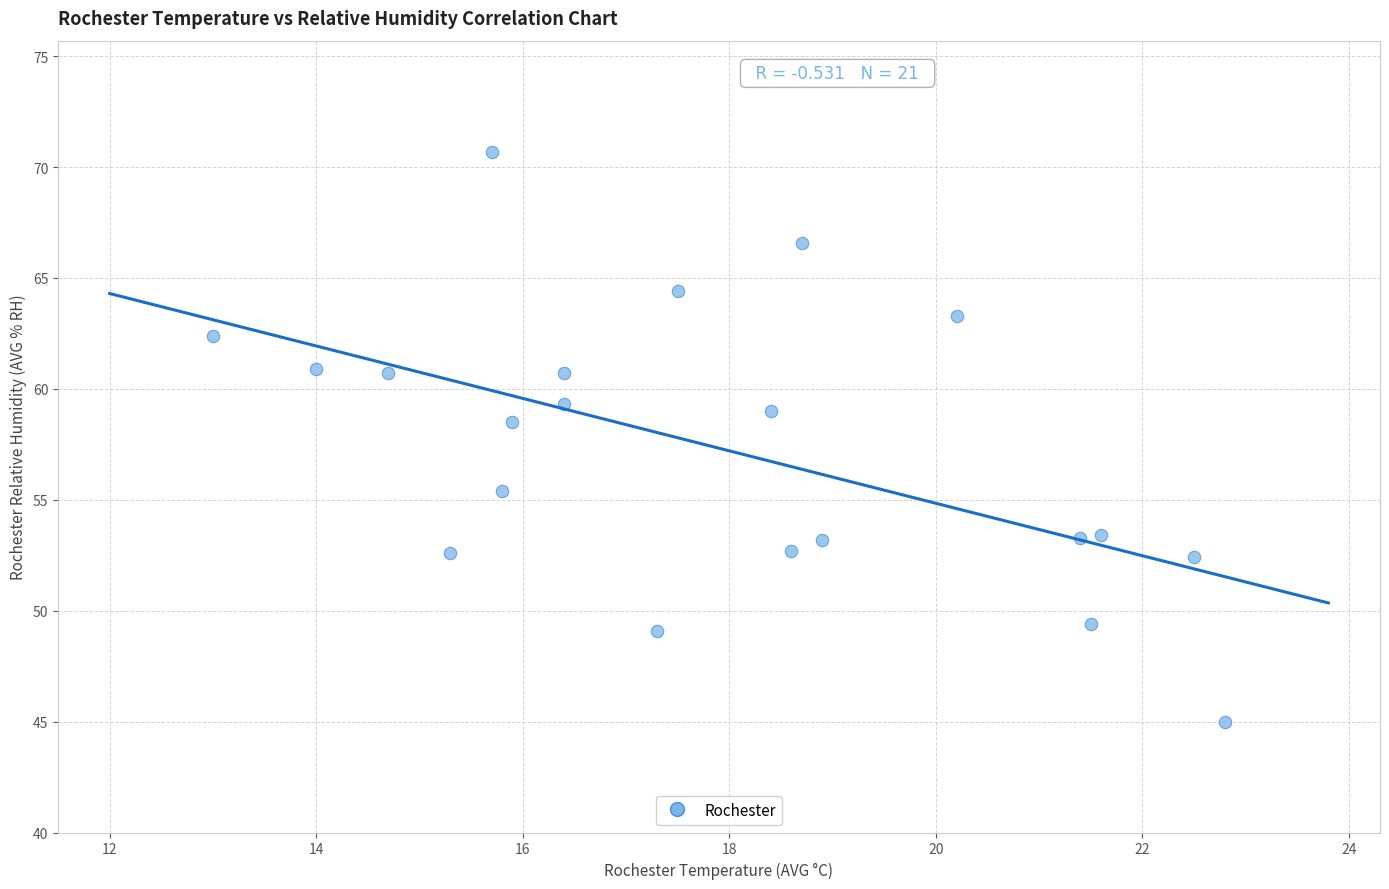

What is the range of X values (max minus min)?

9.8